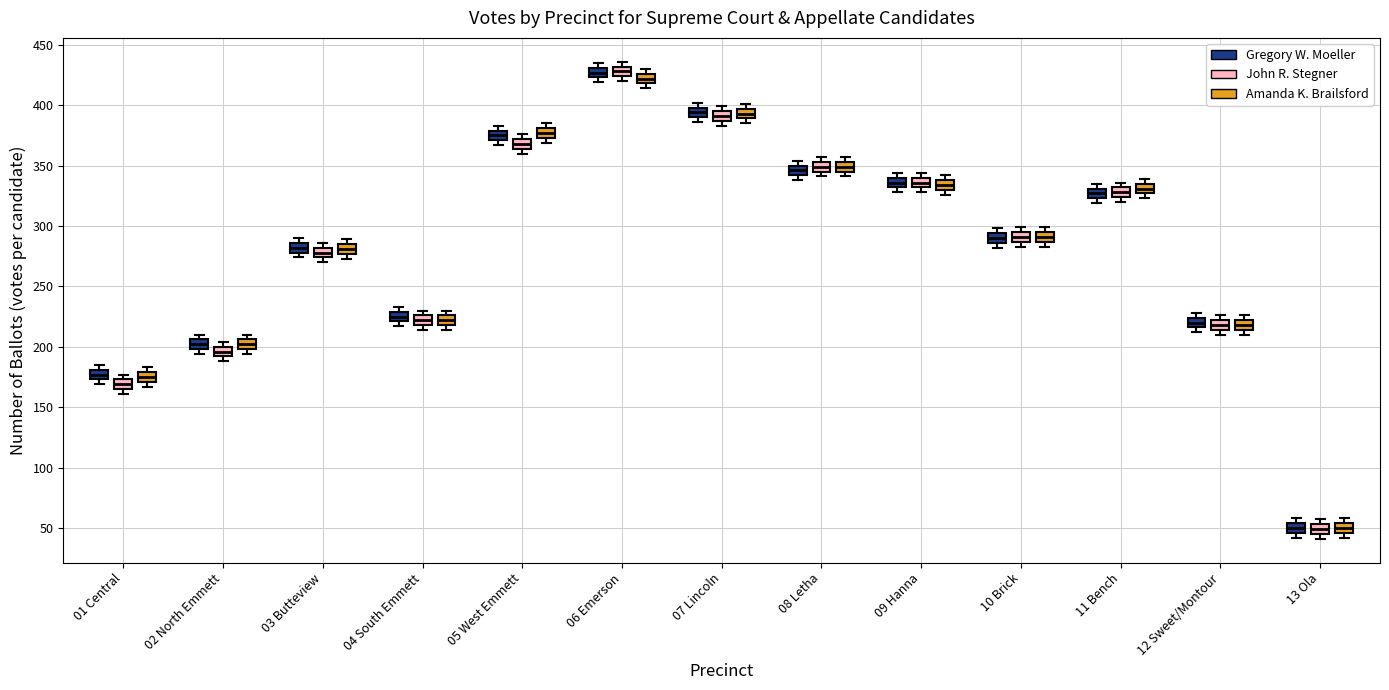

Reading left to right, read every box against the y-axis: the position of its median line, the range the box covers, and the ends of its whiskers. The values are not printed on the chart, so give them approximately, as read against the axis.

01 Central (Gregory W. Moeller): median 175 (inside the box), box 175 to 180, whiskers 170 to 185
01 Central (John R. Stegner): median 170, box 165 to 175, whiskers 160 to 175 (just above the box's upper edge)
01 Central (Amanda K. Brailsford): median 175, box 170 to 180, whiskers 165 to 185
02 North Emmett (Gregory W. Moeller): median 200 (inside the box), box 200 to 205, whiskers 195 to 210
02 North Emmett (John R. Stegner): median 195, box 190 to 200, whiskers 190 (just below the box's lower edge) to 205
02 North Emmett (Amanda K. Brailsford): median 200 (inside the box), box 200 to 205, whiskers 195 to 210
03 Butteview (Gregory W. Moeller): median 280 (inside the box), box 280 to 285, whiskers 275 to 290
03 Butteview (John R. Stegner): median 280 (inside the box), box 275 to 280, whiskers 270 to 285
03 Butteview (Amanda K. Brailsford): median 280, box 275 to 285, whiskers 275 (just below the box's lower edge) to 290
04 South Emmett (Gregory W. Moeller): median 225, box 220 to 230, whiskers 215 to 235
04 South Emmett (John R. Stegner): median 220 (inside the box), box 220 to 225, whiskers 215 to 230
04 South Emmett (Amanda K. Brailsford): median 220 (inside the box), box 220 to 225, whiskers 215 to 230
05 West Emmett (Gregory W. Moeller): median 375, box 370 to 380, whiskers 365 to 385
05 West Emmett (John R. Stegner): median 370 (inside the box), box 365 to 370, whiskers 360 to 375
05 West Emmett (Amanda K. Brailsford): median 375 (inside the box), box 375 to 380, whiskers 370 to 385
06 Emerson (Gregory W. Moeller): median 425 (inside the box), box 425 to 430, whiskers 420 to 435
06 Emerson (John R. Stegner): median 430 (inside the box), box 425 to 430, whiskers 420 to 435
06 Emerson (Amanda K. Brailsford): median 420 (inside the box), box 420 to 425, whiskers 415 to 430
07 Lincoln (Gregory W. Moeller): median 395, box 390 to 400, whiskers 385 to 400 (just above the box's upper edge)
07 Lincoln (John R. Stegner): median 390, box 385 to 395, whiskers 385 (just below the box's lower edge) to 400
07 Lincoln (Amanda K. Brailsford): median 395 (inside the box), box 390 to 395, whiskers 385 to 400
08 Letha (Gregory W. Moeller): median 345, box 340 to 350, whiskers 340 (just below the box's lower edge) to 355
08 Letha (John R. Stegner): median 350, box 345 to 355, whiskers 340 to 355 (just above the box's upper edge)
08 Letha (Amanda K. Brailsford): median 350, box 345 to 355, whiskers 340 to 355 (just above the box's upper edge)
09 Hanna (Gregory W. Moeller): median 335, box 330 to 340, whiskers 330 (just below the box's lower edge) to 345
09 Hanna (John R. Stegner): median 335, box 330 to 340, whiskers 330 (just below the box's lower edge) to 345
09 Hanna (Amanda K. Brailsford): median 335, box 330 to 340, whiskers 325 to 340 (just above the box's upper edge)
10 Brick (Gregory W. Moeller): median 290, box 285 to 295, whiskers 280 to 300
10 Brick (John R. Stegner): median 290, box 285 to 295, whiskers 285 (just below the box's lower edge) to 300
10 Brick (Amanda K. Brailsford): median 290, box 285 to 295, whiskers 285 (just below the box's lower edge) to 300
11 Bench (Gregory W. Moeller): median 325 (inside the box), box 325 to 330, whiskers 320 to 335
11 Bench (John R. Stegner): median 330 (inside the box), box 325 to 330, whiskers 320 to 335
11 Bench (Amanda K. Brailsford): median 330, box 325 to 335, whiskers 325 (just below the box's lower edge) to 340
12 Sweet/Montour (Gregory W. Moeller): median 220, box 215 to 225, whiskers 210 to 230
12 Sweet/Montour (John R. Stegner): median 220 (inside the box), box 215 to 220, whiskers 210 to 225
12 Sweet/Montour (Amanda K. Brailsford): median 220 (inside the box), box 215 to 220, whiskers 210 to 225
13 Ola (Gregory W. Moeller): median 50, box 45 to 55, whiskers 40 to 60
13 Ola (John R. Stegner): median 50, box 45 to 55, whiskers 40 to 55 (just above the box's upper edge)
13 Ola (Amanda K. Brailsford): median 50, box 45 to 55, whiskers 40 to 60